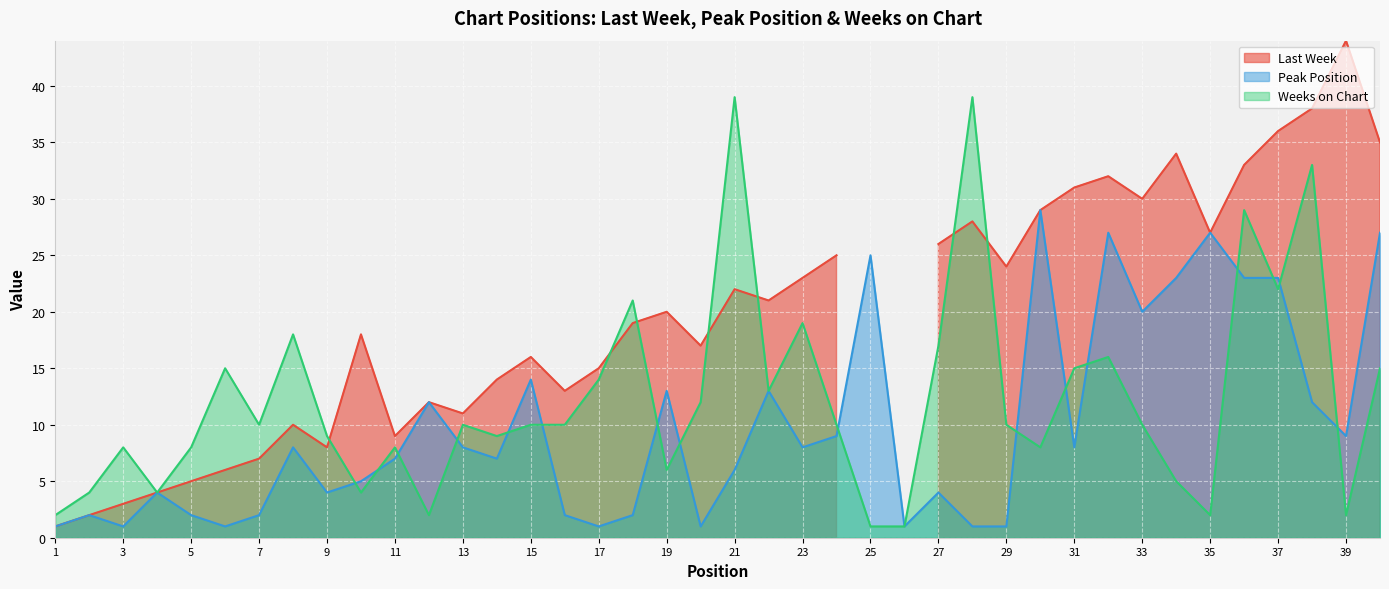

After their last crossing, which series has the higher values: Weeks on Chart or Peak Position?

Peak Position